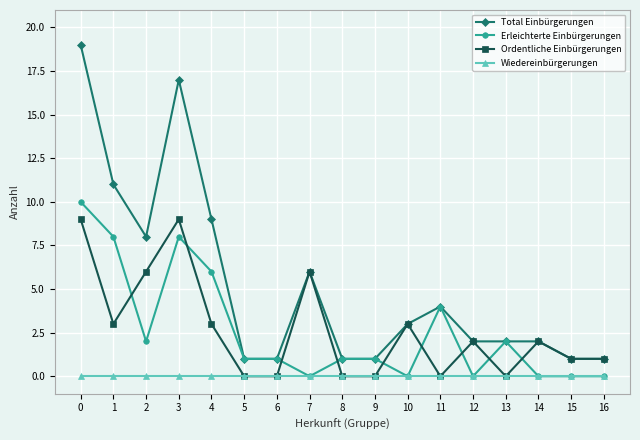

At which category does Total Einbürgerungen reach its first local peak?

3